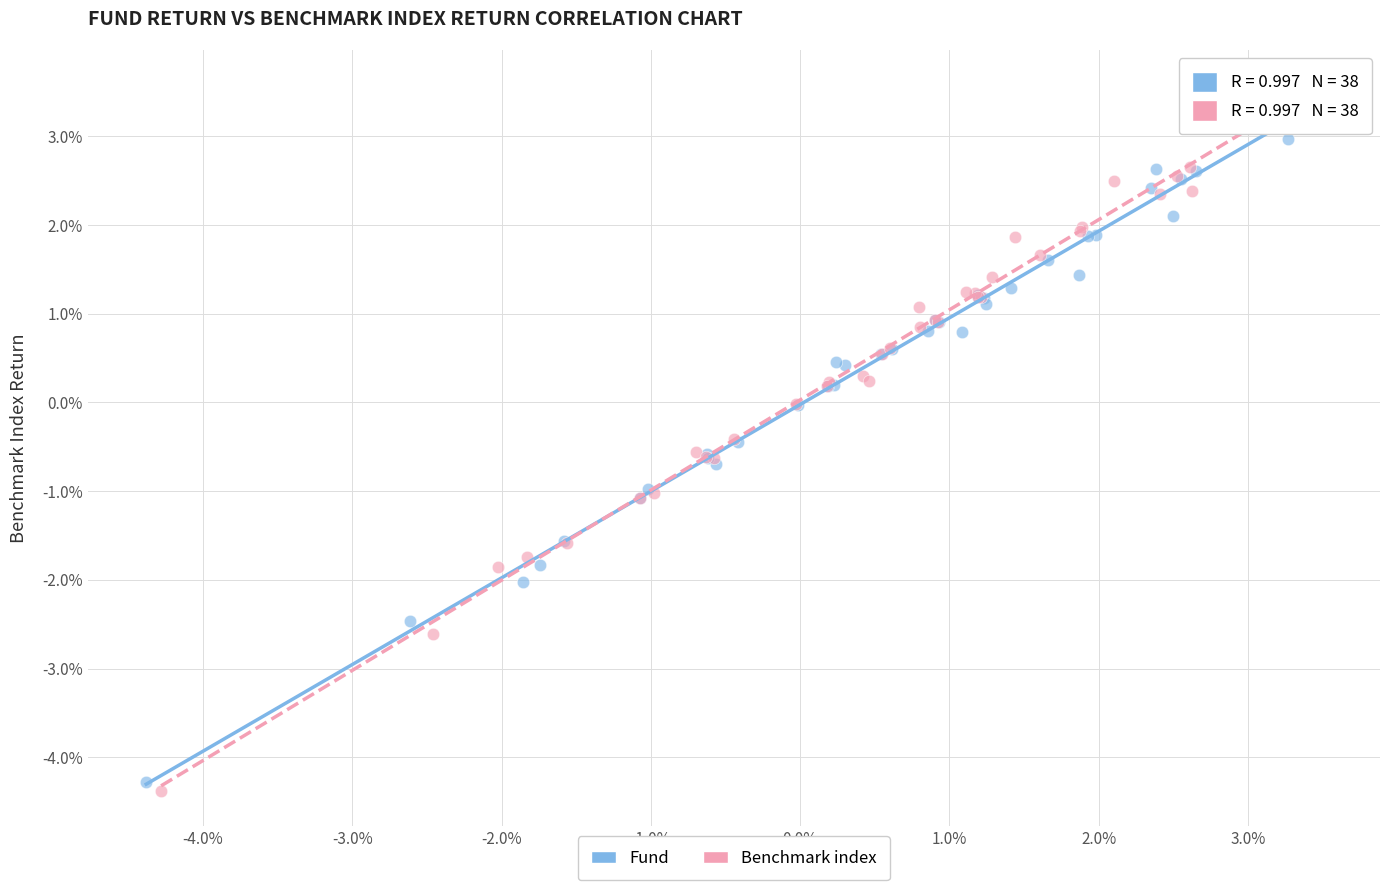

What are all the series names shown in the legend?

Fund, Benchmark index